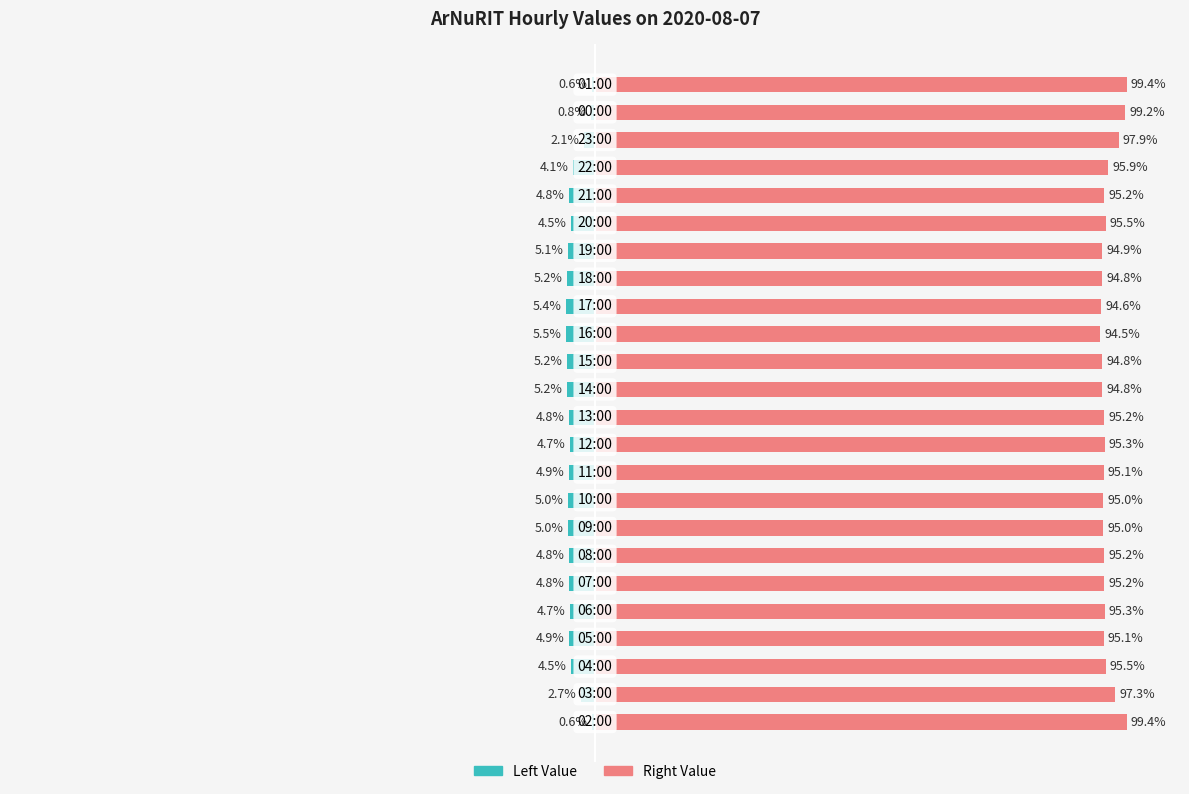

How many groups of bars are there?

24